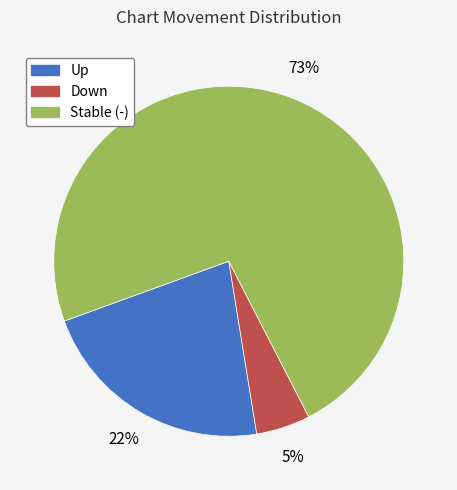

To the nearest percent, what portion does Stable (-) represent?

73%